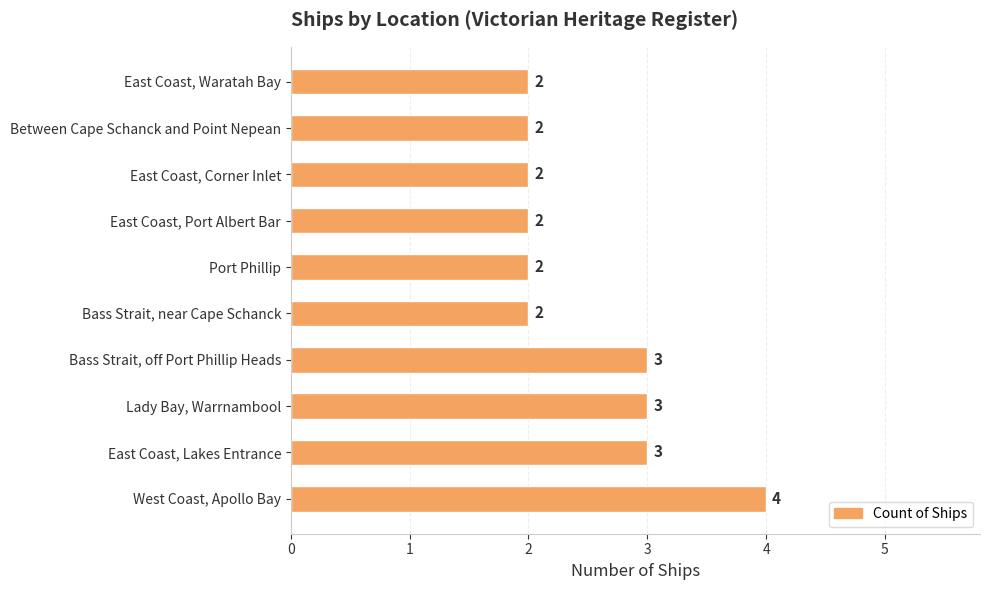

Is it true that the value at Lady Bay, Warrnambool is 4?

False